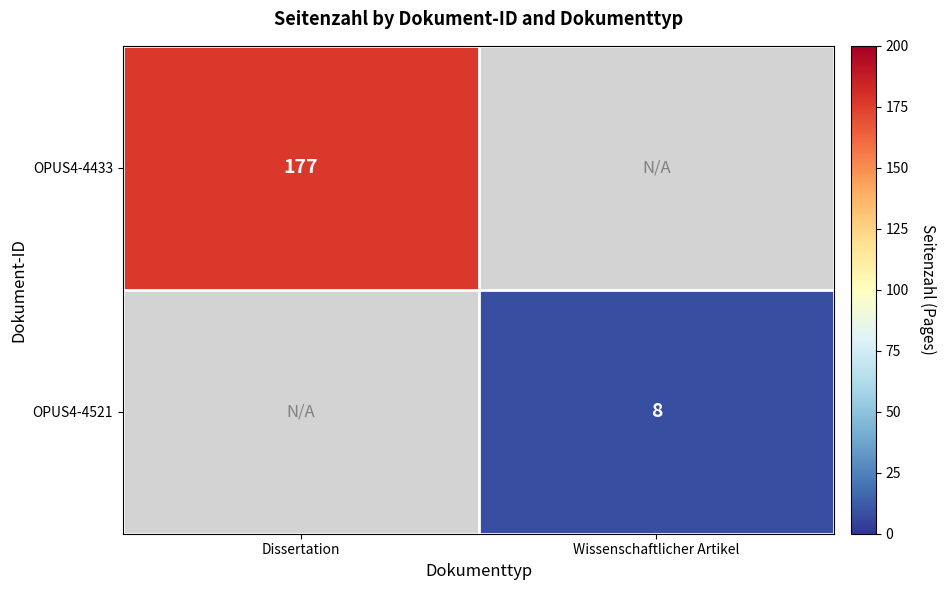

Is it true that OPUS4-4521 equals 13 at Wissenschaftlicher Artikel?

False